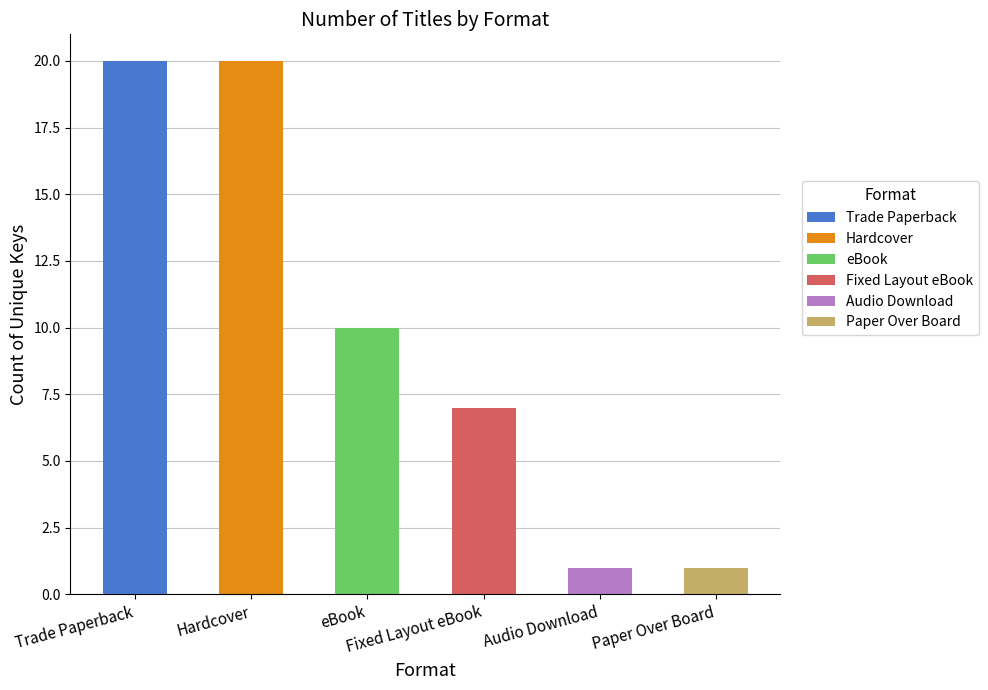

What is the average value of the Audio Download series?

1